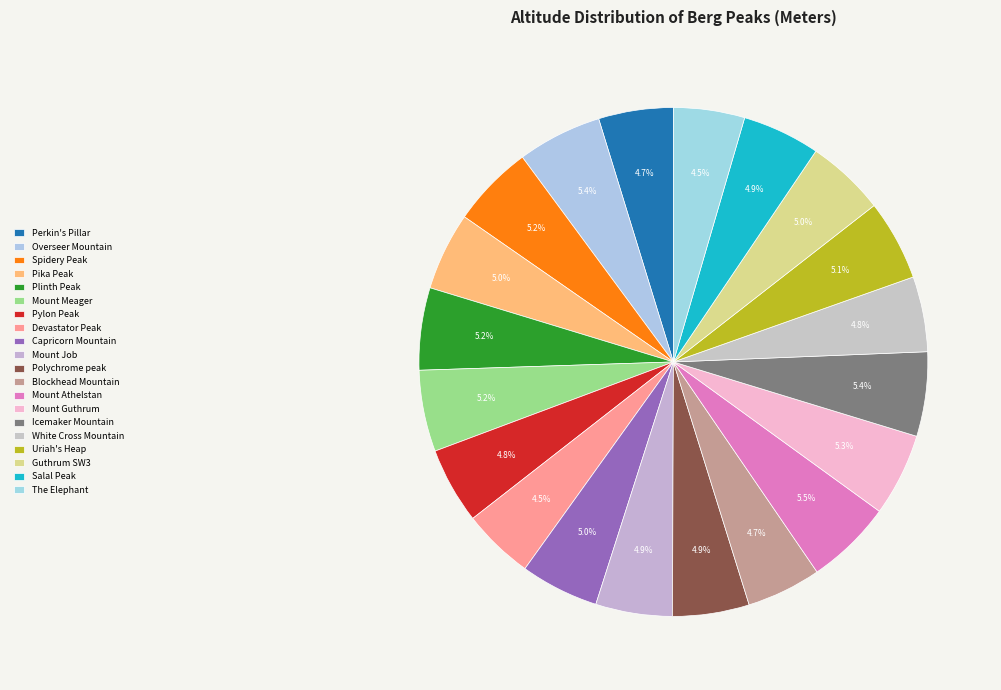

To the nearest percent, what percentage of the pie is Overseer Mountain?

5%